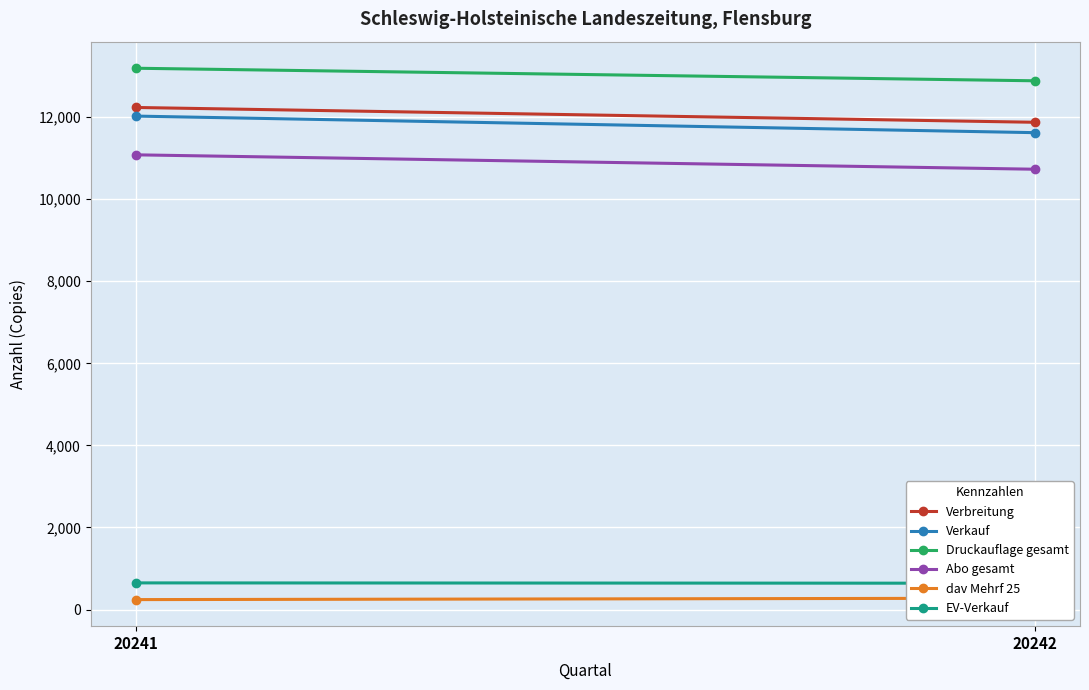

Reading left to right, list all the values displayed in this chart.

Verbreitung: 12234	11873
Verkauf: 12024	11620
Druckauflage gesamt: 13190	12884
Abo gesamt: 11080	10729
dav Mehrf 25: 242	276
EV-Verkauf: 649	641